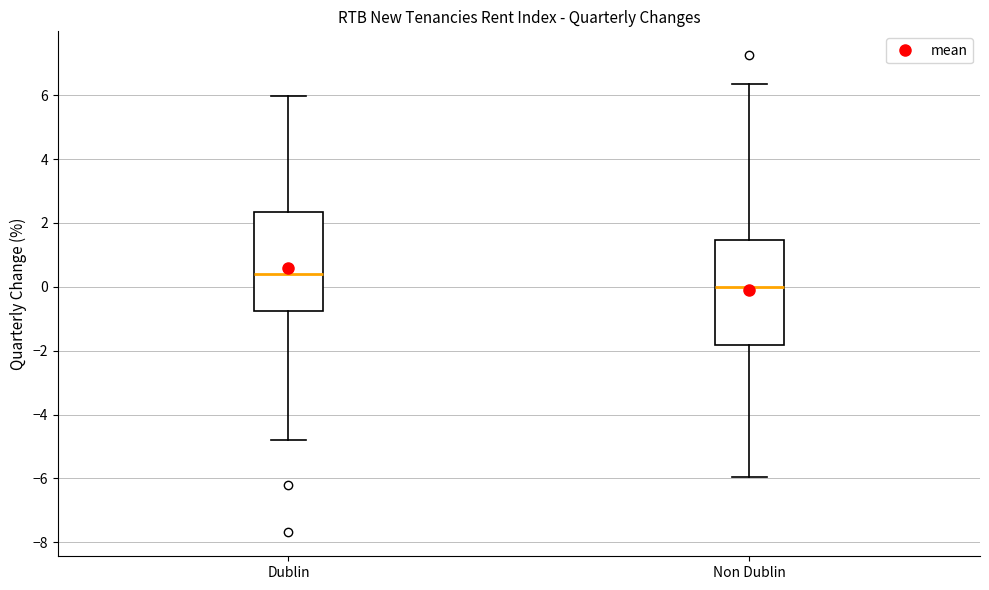

Reading left to right, transcribe this box plot: for each box, give where its median line is, the range the box spans, and where its two whiskers end, as read against the y-axis. The values are not printed on the chart, so give them approximately, as read against the axis.

Dublin: median 0.4, box -0.8 to 2.4, whiskers -4.8 to 6.0
Non Dublin: median 0.0, box -1.8 to 1.4, whiskers -6.0 to 6.4